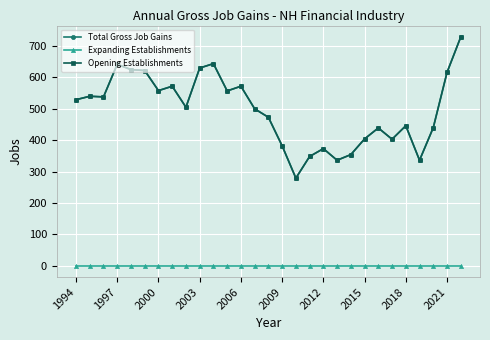

How many lines are shown in the chart?

3